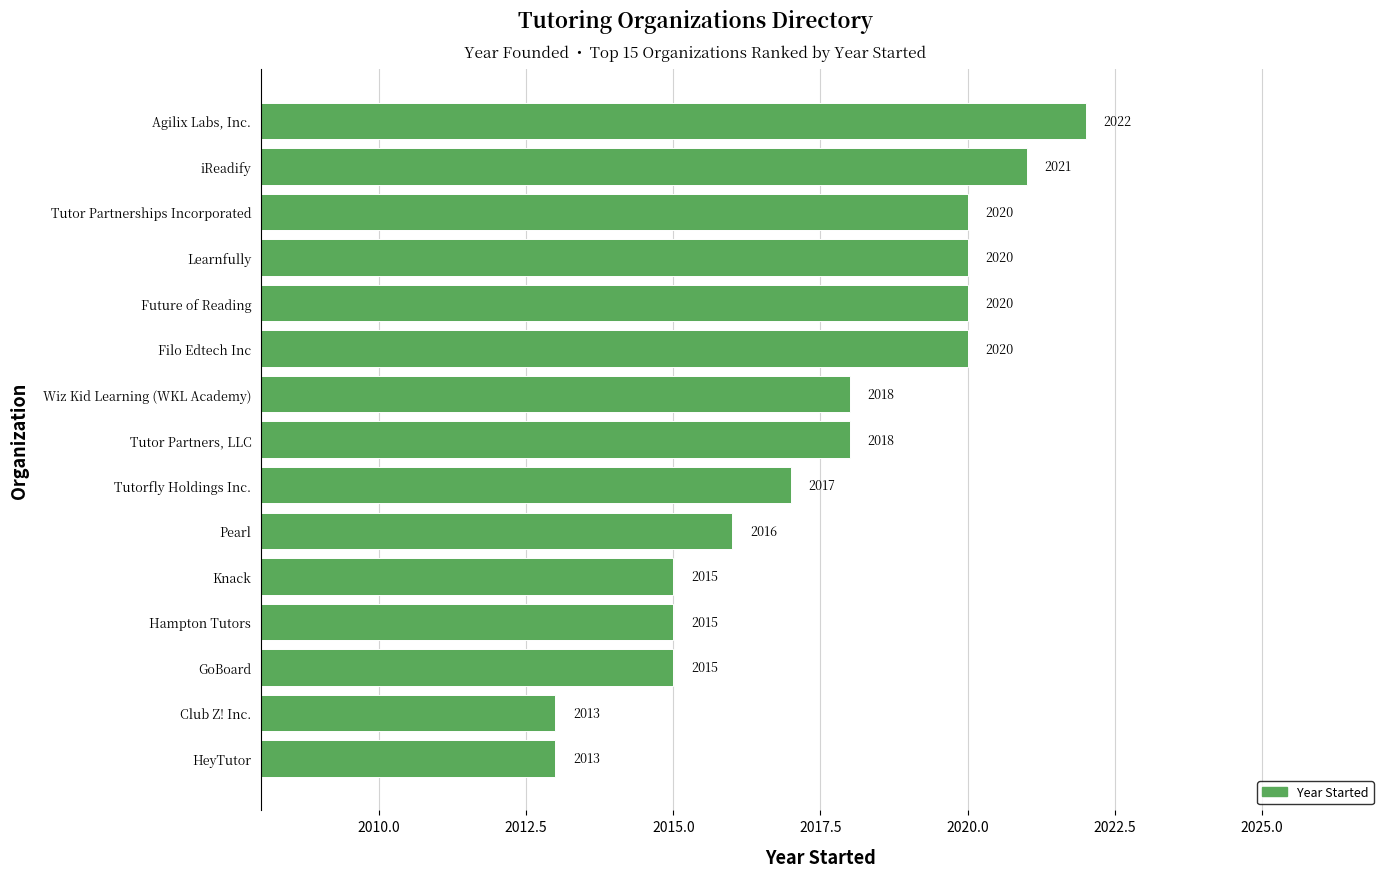

What is the approximate value at Agilix Labs, Inc.?

2022